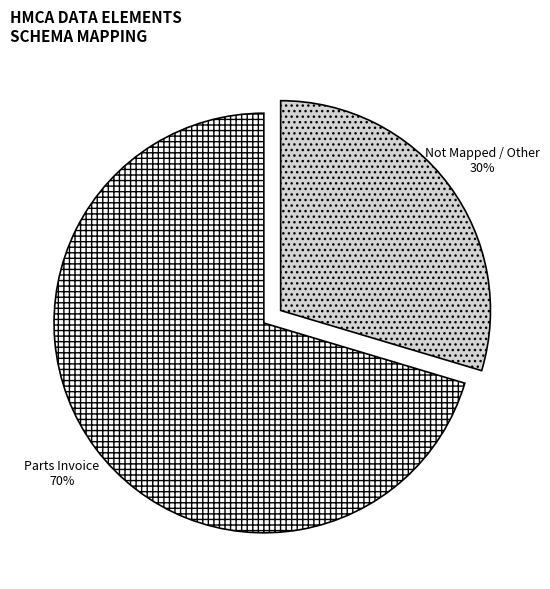

What is the ratio of the value at Not Mapped / Other to the value at Parts Invoice?

0.4